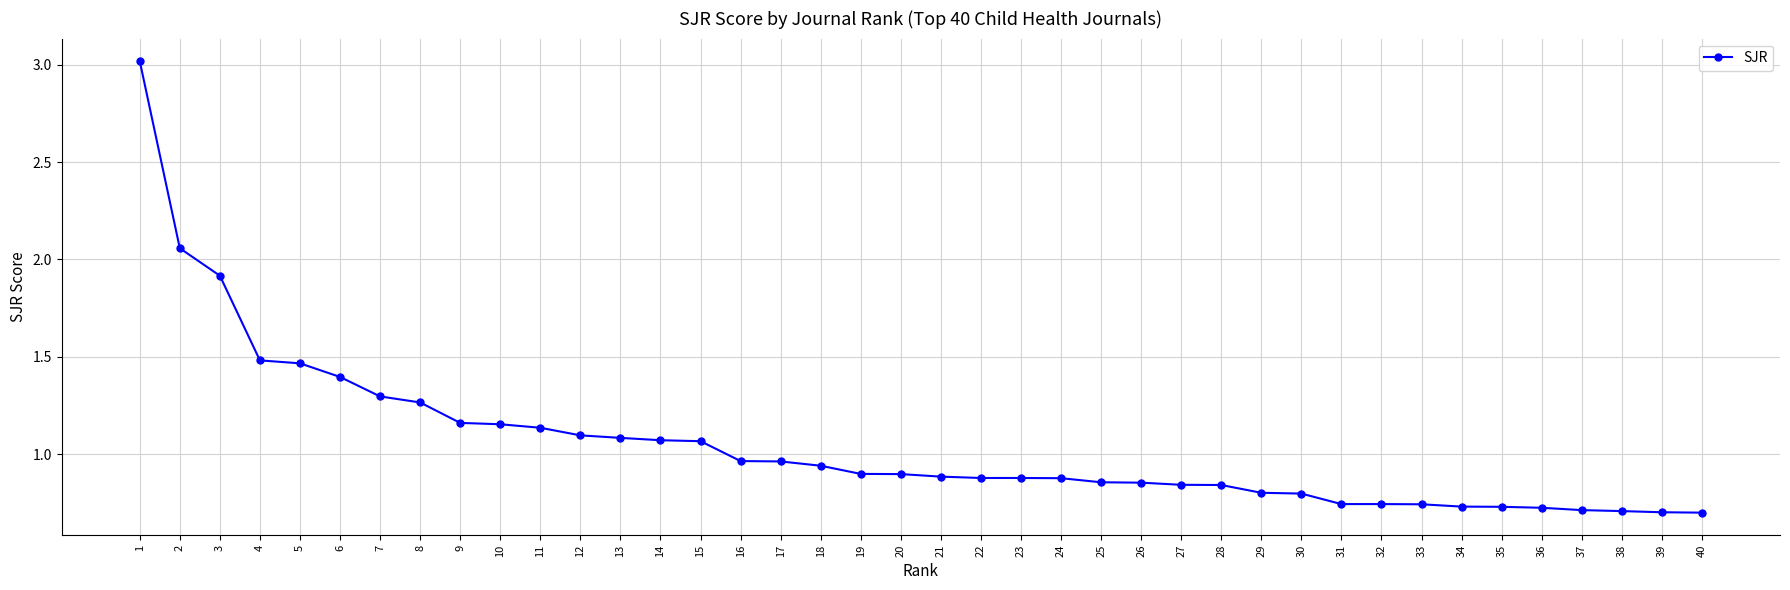

What is the change in value from 2 to 36?

-1.3